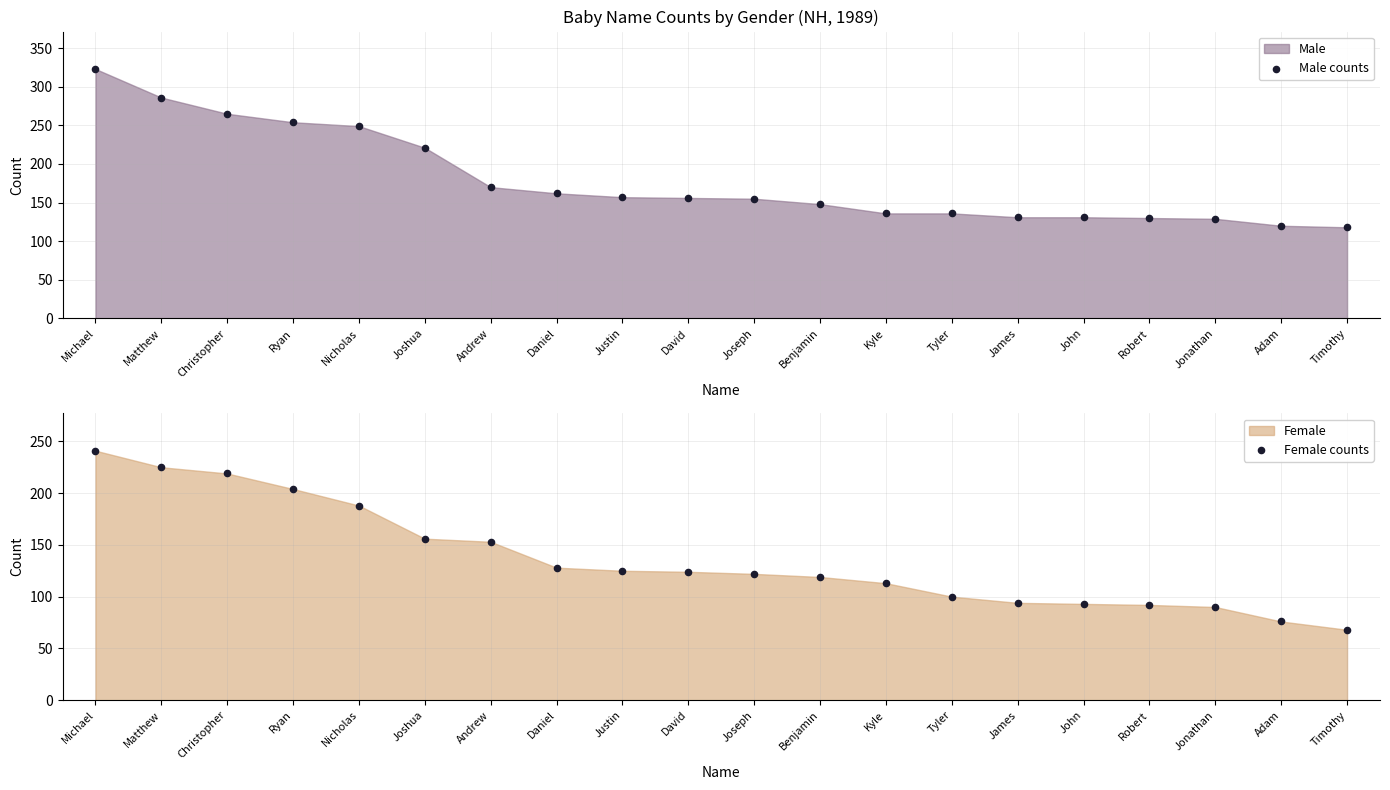

Which series contains the highest Y value?

Male counts